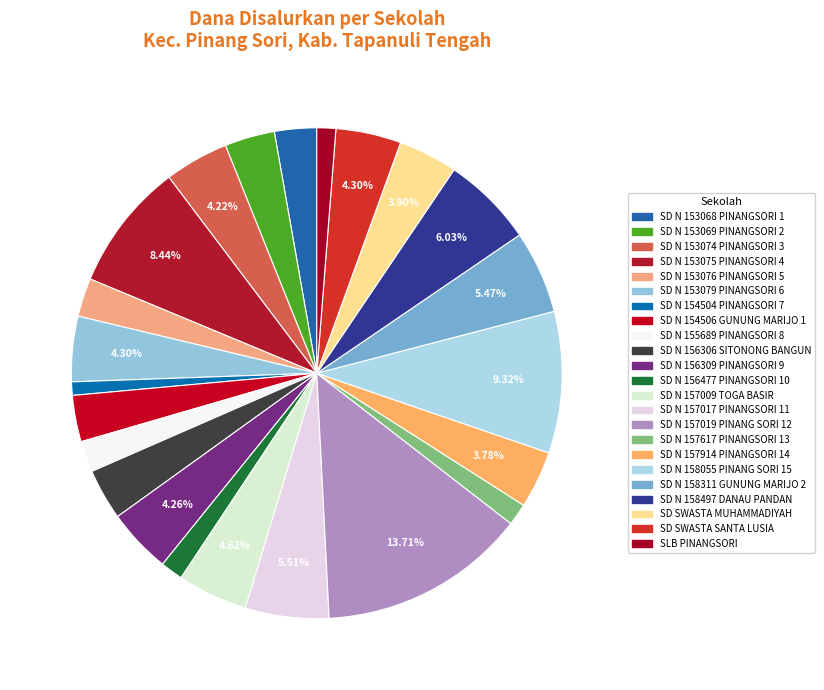

Which category has the smallest portion of the pie?

SD NEGERI 154504 PINANGSORI 7